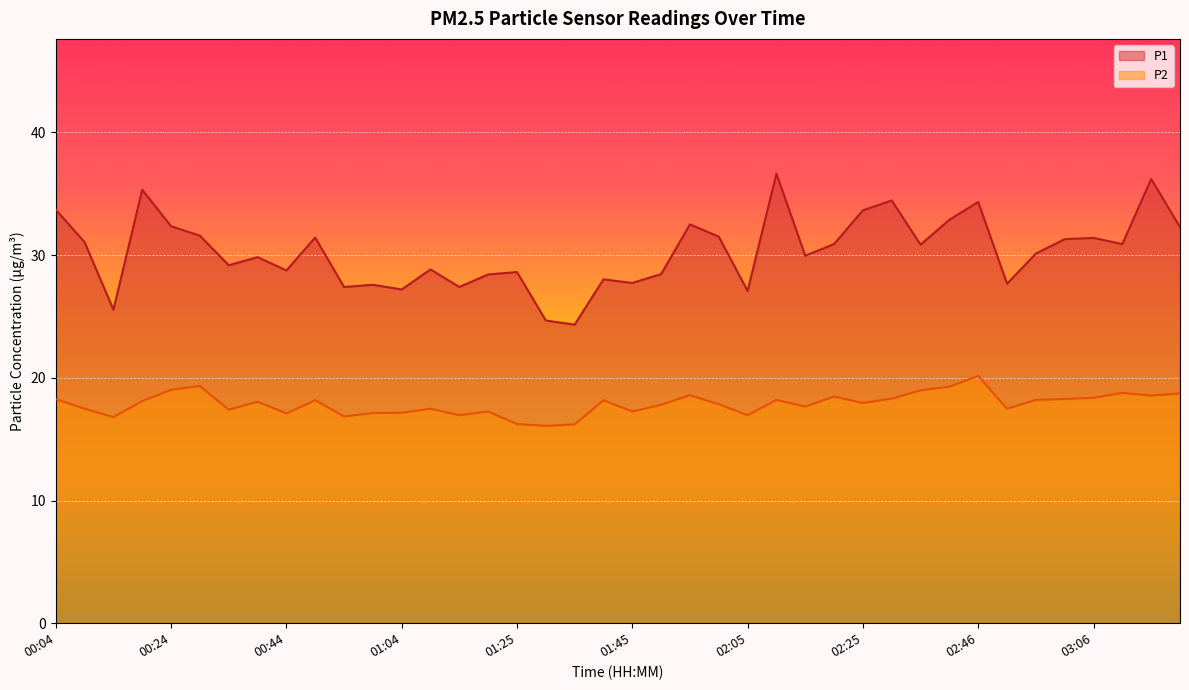

List the series in order of their overall mean, lowest first.

P2, P1